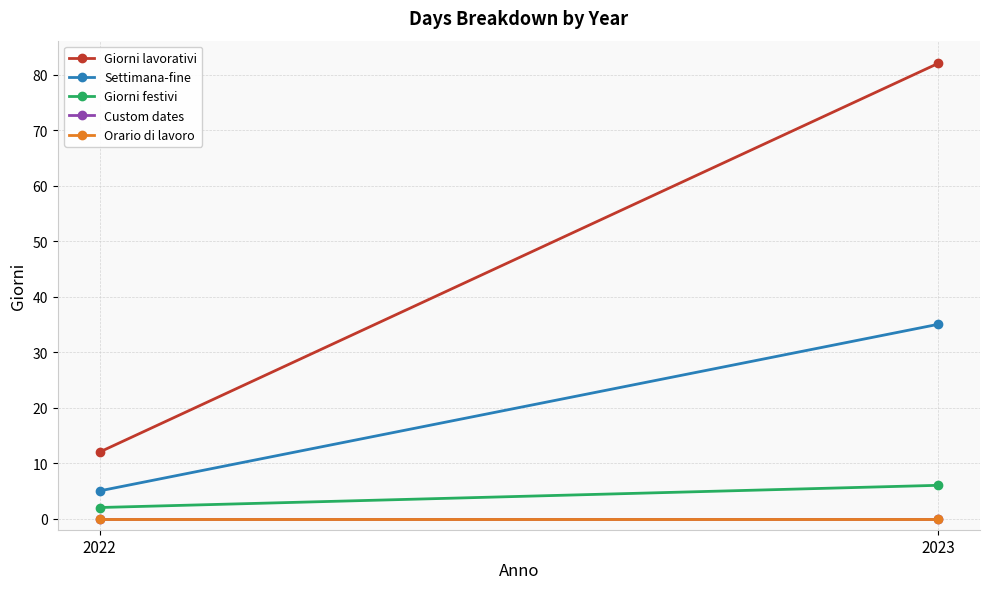

How many Giorni lavorativi values are between 12 and 82?

2